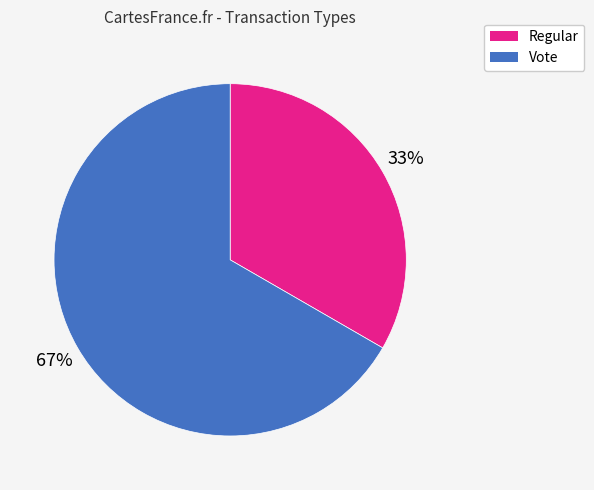

Which category has the smallest portion of the pie?

Regular